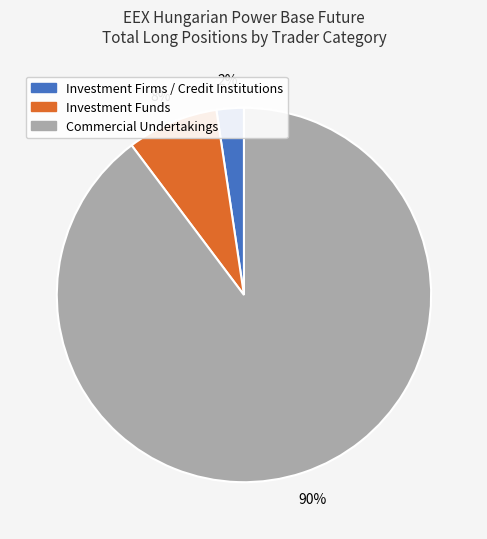

To the nearest percent, what is the average slice percentage?

33%